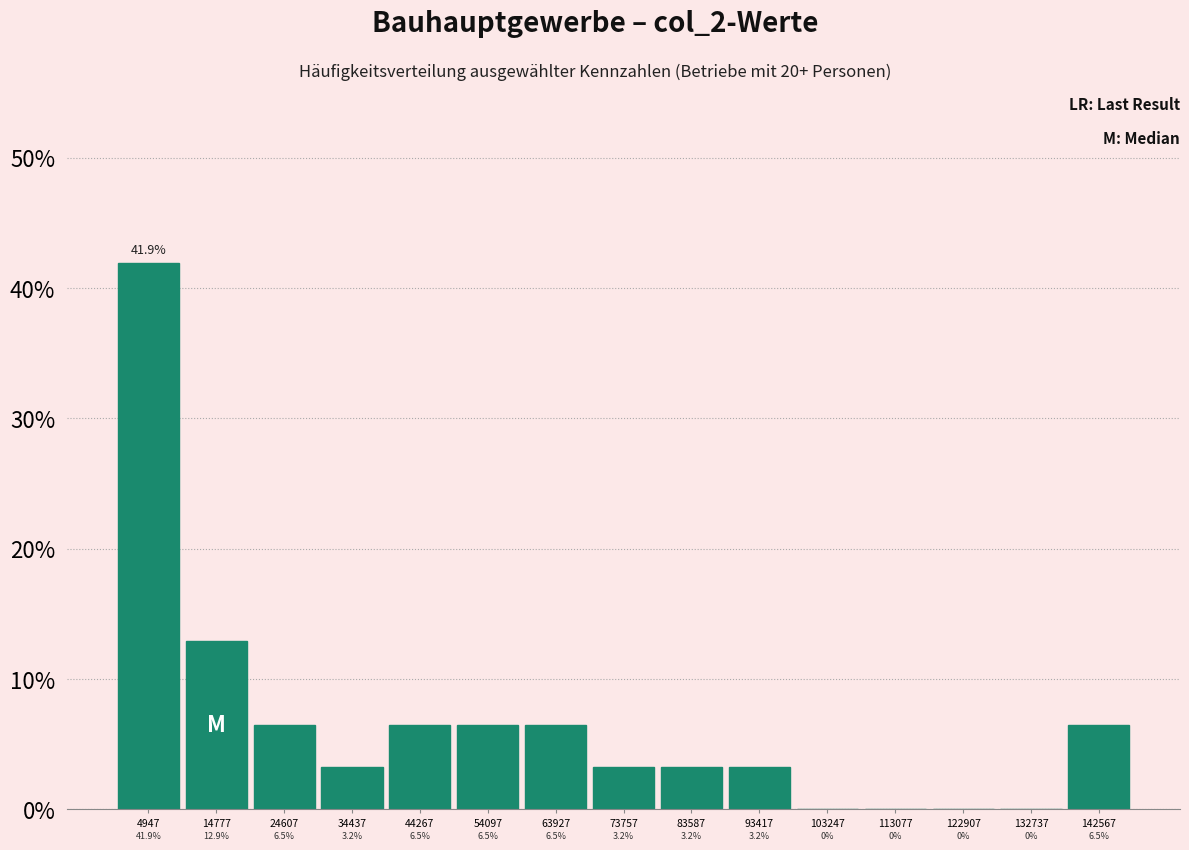

Reading left to right, transcribe this chart: for each bar, give the range it covers on the x-axis and its height. The bar edges are not printed on the chart, so give them approximately, as read against the axis.

0 to 10000: 41.9
10000 to 20000: 12.9
20000 to 30000: 6.5
30000 to 39000: 3.2
39000 to 49000: 6.5
49000 to 59000: 6.5
59000 to 69000: 6.5
69000 to 79000: 3.2
79000 to 89000: 3.2
89000 to 98000: 3.2
98000 to 108000: 0.0
108000 to 118000: 0.0
118000 to 128000: 0.0
128000 to 138000: 0.0
138000 to 147000: 6.5